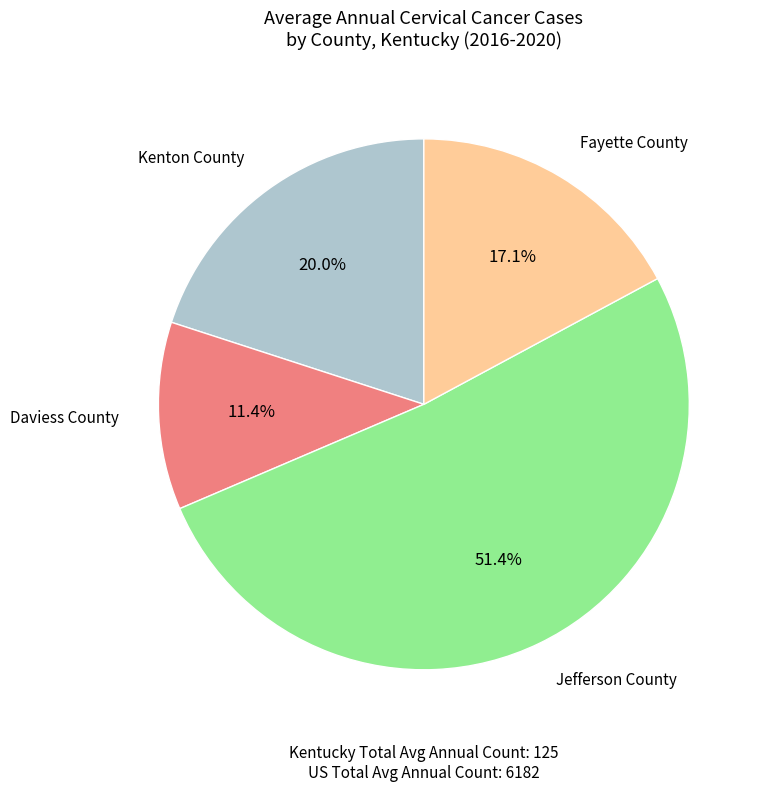

To the nearest percent, what percentage of the pie is Kenton County?

20%